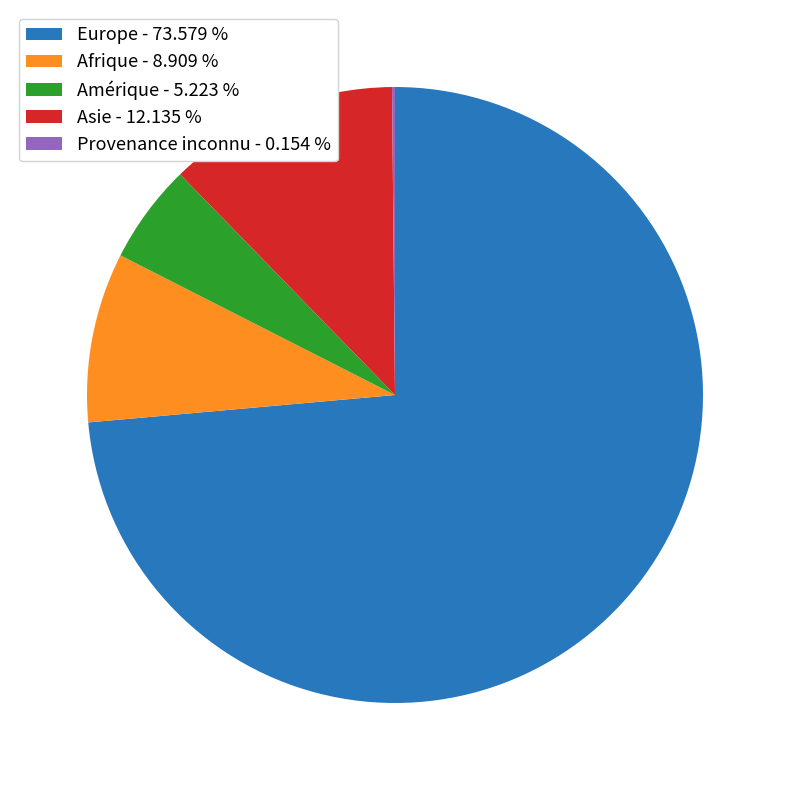

Which category has the biggest portion of the pie?

Europe